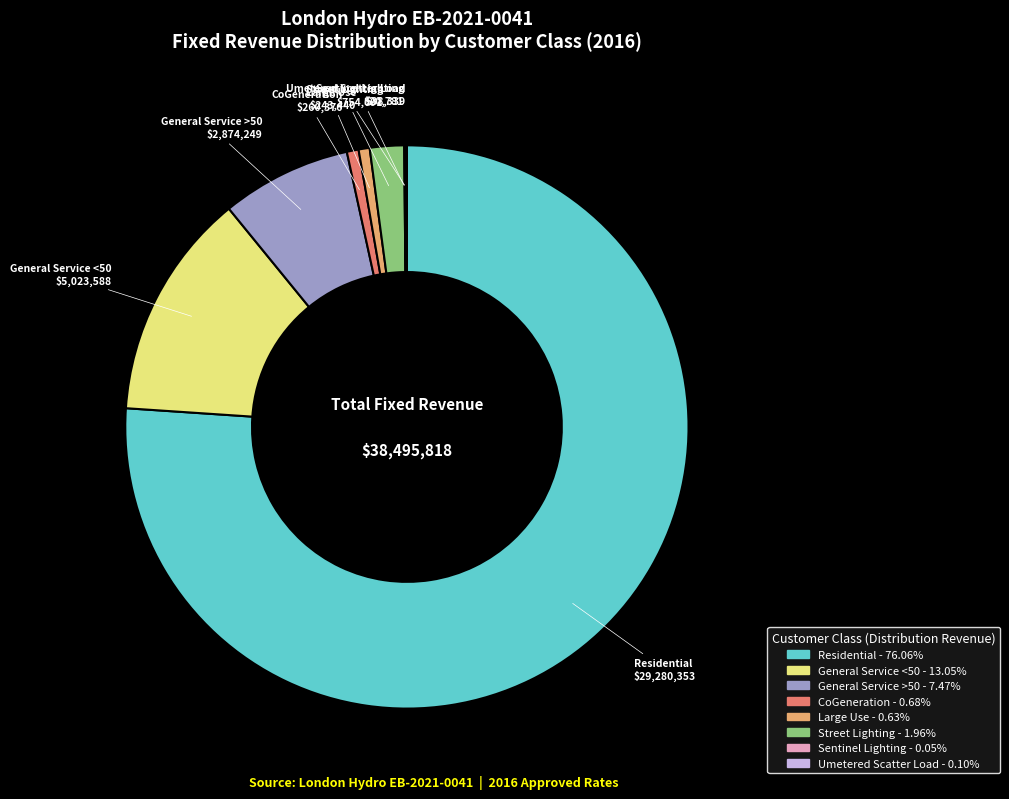

True or false: Residential accounts for 68% of the total.

False